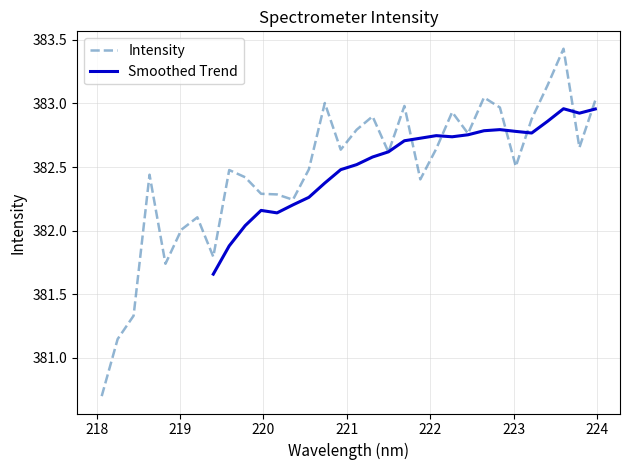

What is the minimum value shown in the chart?

380.7